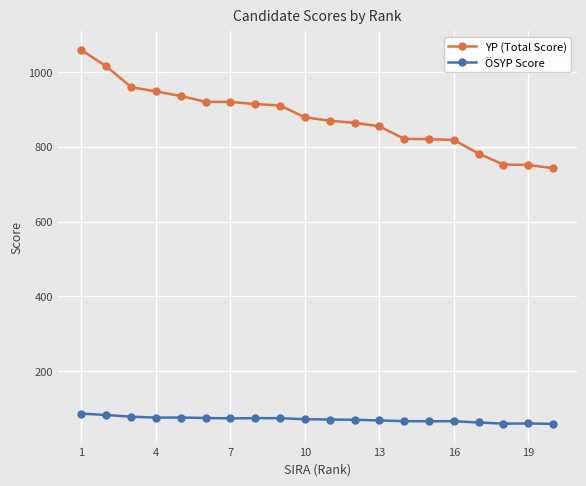

Which series has the largest total across all categories?

YP (Total Score)